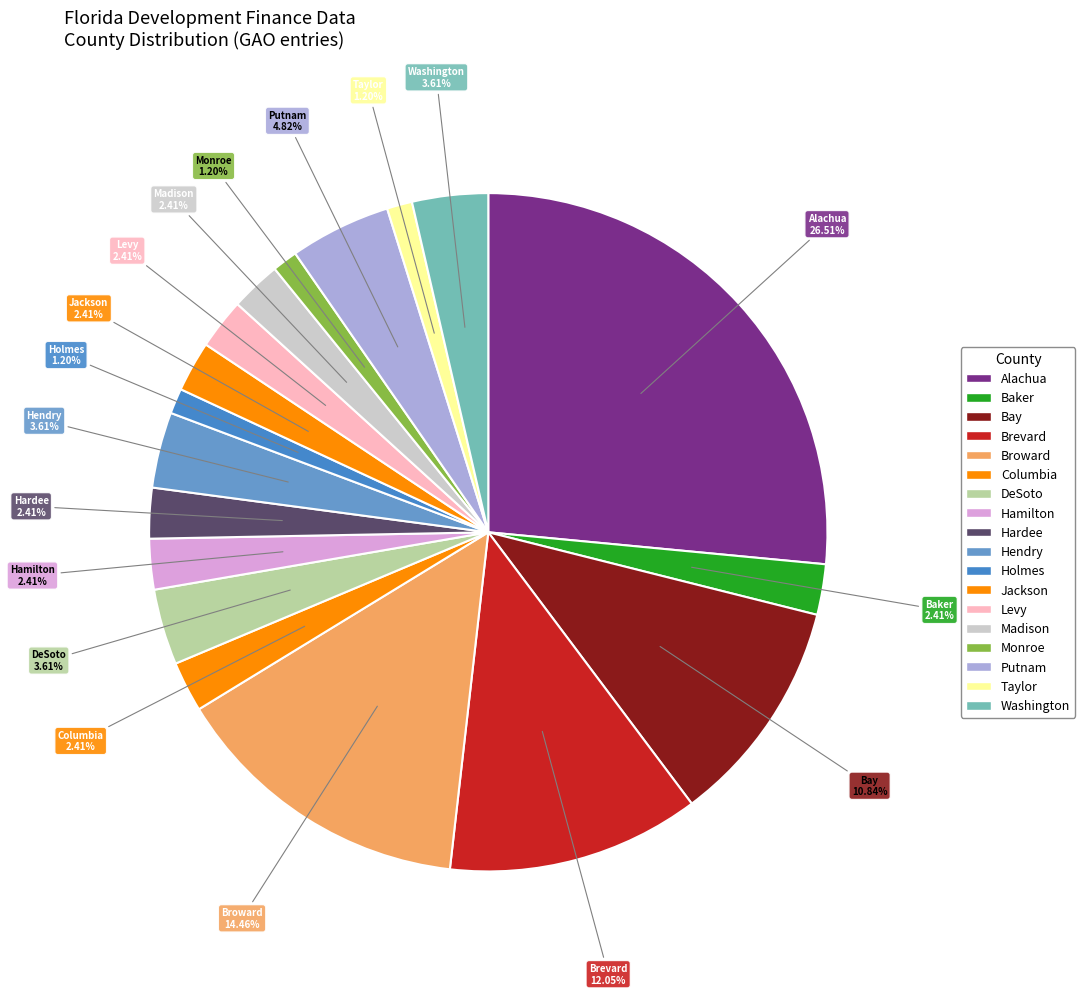

What is the largest slice in the pie chart?

Alachua